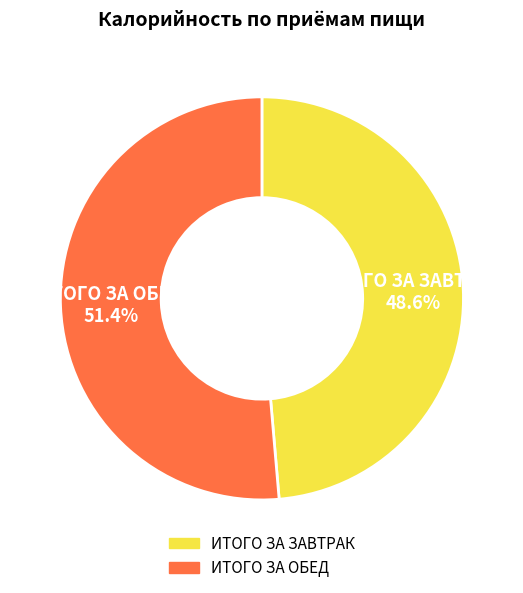

To the nearest percent, what is the difference between the largest and smallest slice percentages?

3%